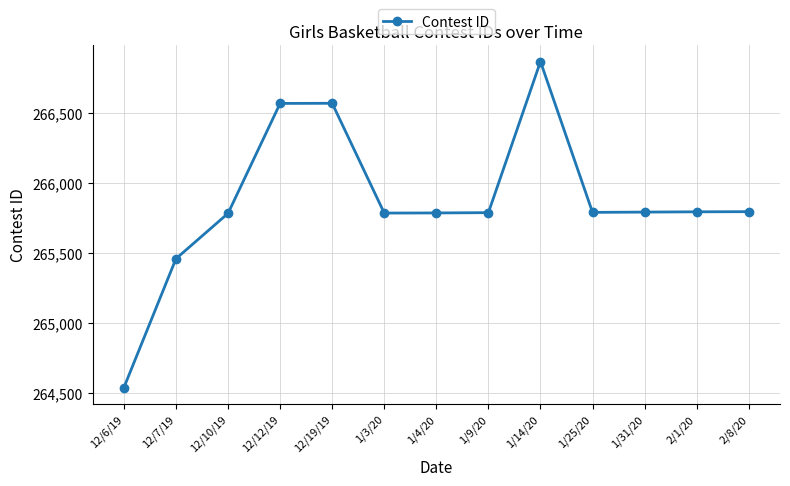

How many lines are shown in the chart?

1